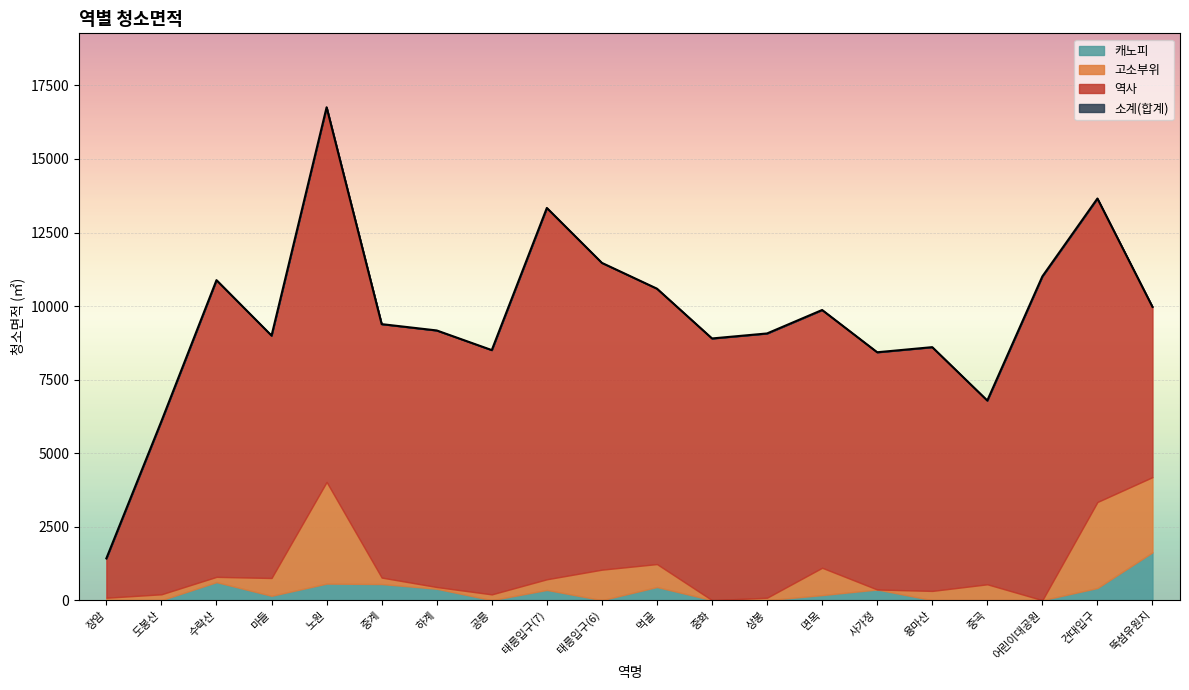

Reading left to right, transcribe all the data shown in this chart.

소계: 장암=1421.0	도봉산=6086.5	수락산=10880.6	마들=8994.7	노원=16758.1	중계=9385.1	하계=9170.1	공릉=8502.0	태릉입구(7)=13334.7	태릉입구(6)=11467.1	먹골=10590.6	중화=8897.9	상봉=9068.2	면목=9865.8	사가정=8428.6	용마산=8602.6	중곡=6786.7	어린이대공원=11008.5	건대입구=13655.5	뚝섬유원지=9971.1
역사: 장암=1338.4	도봉산=5886.4	수락산=10088.0	마들=8241.1	노원=12738.5	중계=8616.8	하계=8723.4	공릉=8305.0	태릉입구(7)=12624.5	태릉입구(6)=10429.9	먹골=9363.3	중화=8897.9	상봉=8984.5	면목=8764.2	사가정=8066.1	용마산=8288.1	중곡=6246.9	어린이대공원=11008.5	건대입구=10317.9	뚝섬유원지=5787.7
고소부위: 장암=82.6	도봉산=200.1	수락산=179.4	마들=605.0	노원=3456.1	중계=220.3	하계=58.8	공릉=197.0	태릉입구(7)=361.2	태릉입구(6)=1037.2	먹골=779.5	중화=0.0	상봉=83.7	면목=928.8	사가정=0.0	용마산=314.4	중곡=539.7	어린이대공원=0.0	건대입구=2923.4	뚝섬유원지=2557.5
캐노피: 장암=0.0	도봉산=0.0	수락산=613.2	마들=148.6	노원=563.5	중계=548.0	하계=387.9	공릉=0.0	태릉입구(7)=349.0	태릉입구(6)=0.0	먹골=447.8	중화=0.0	상봉=0.0	면목=172.8	사가정=362.5	용마산=0.0	중곡=0.0	어린이대공원=0.0	건대입구=414.2	뚝섬유원지=1625.9